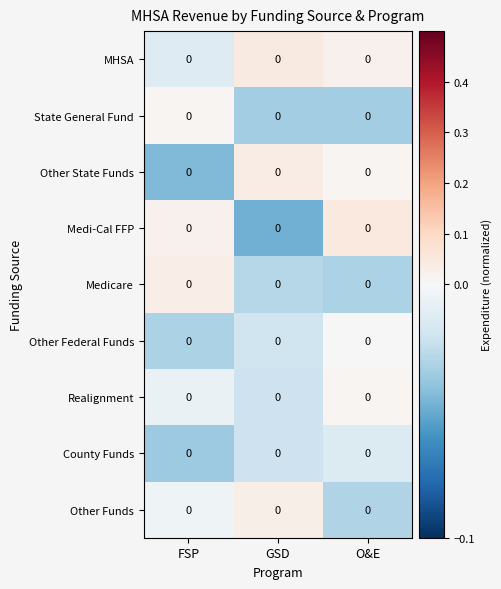

How many values in Other Funds are above zero?

1